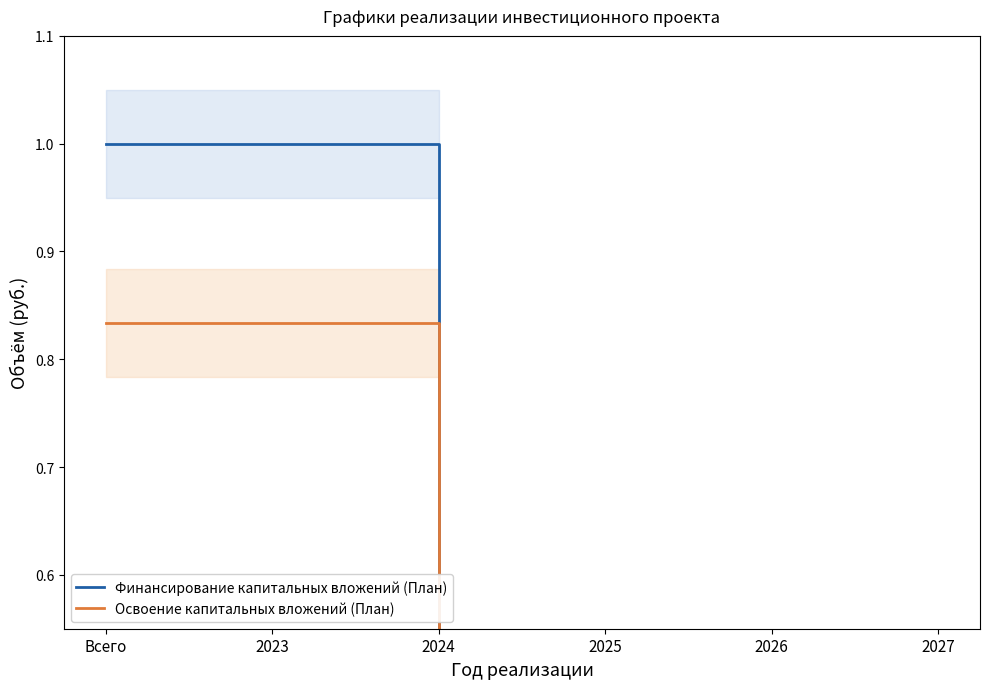

At which label does Финансирование капитальных вложений (План) reach its minimum?

2024